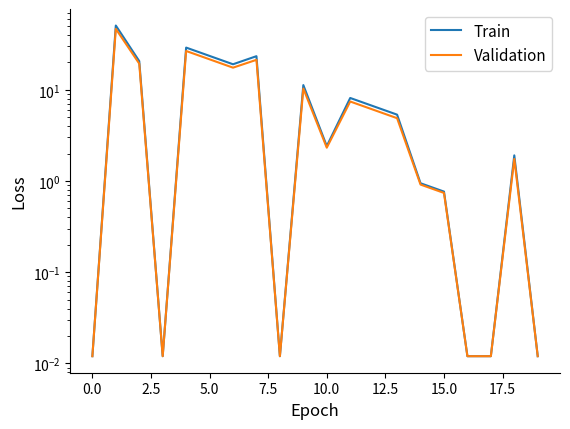

Is the value of Train at 16 greater than the value of Validation at 16?

No